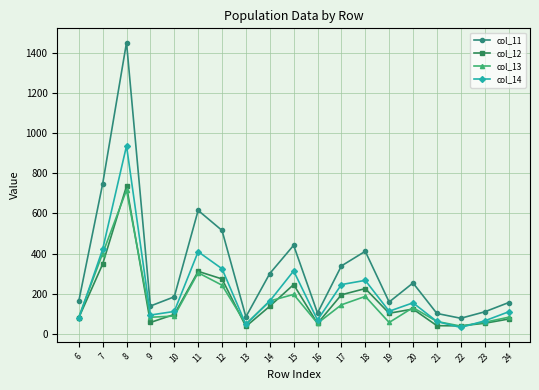

At which category is the sum across all series the highest?

8